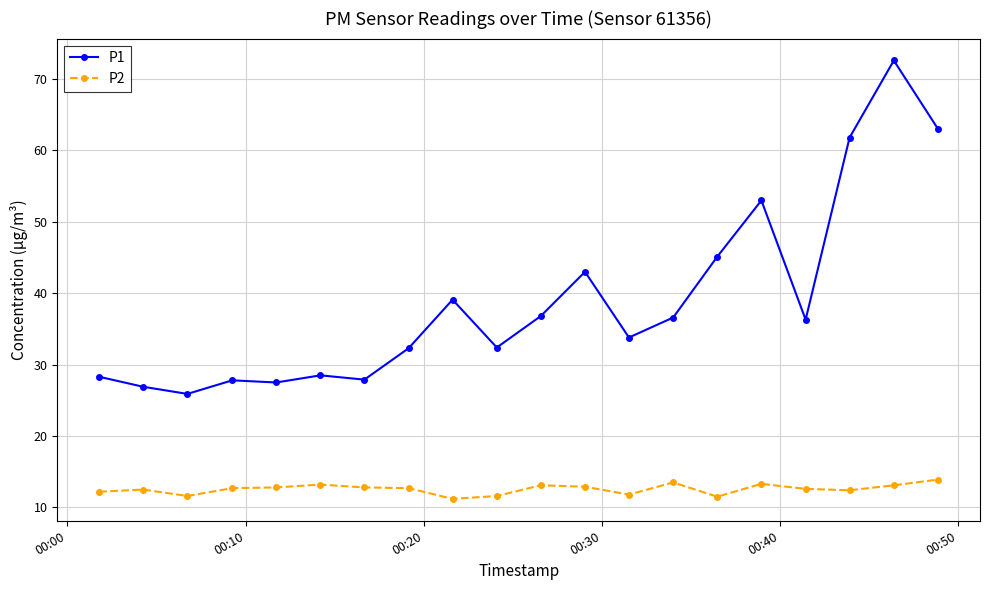

What is the value of the P1 point at the 20th from the left?

63.0